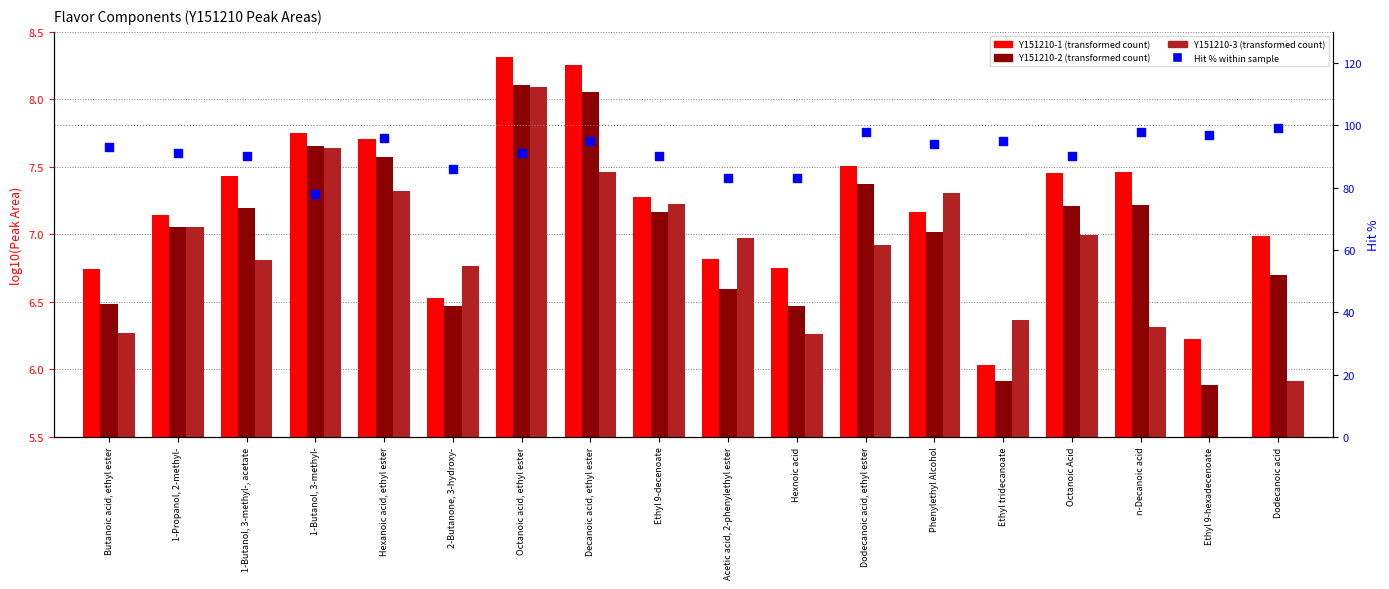

Which series contains the lowest Y value?

Y151210-3